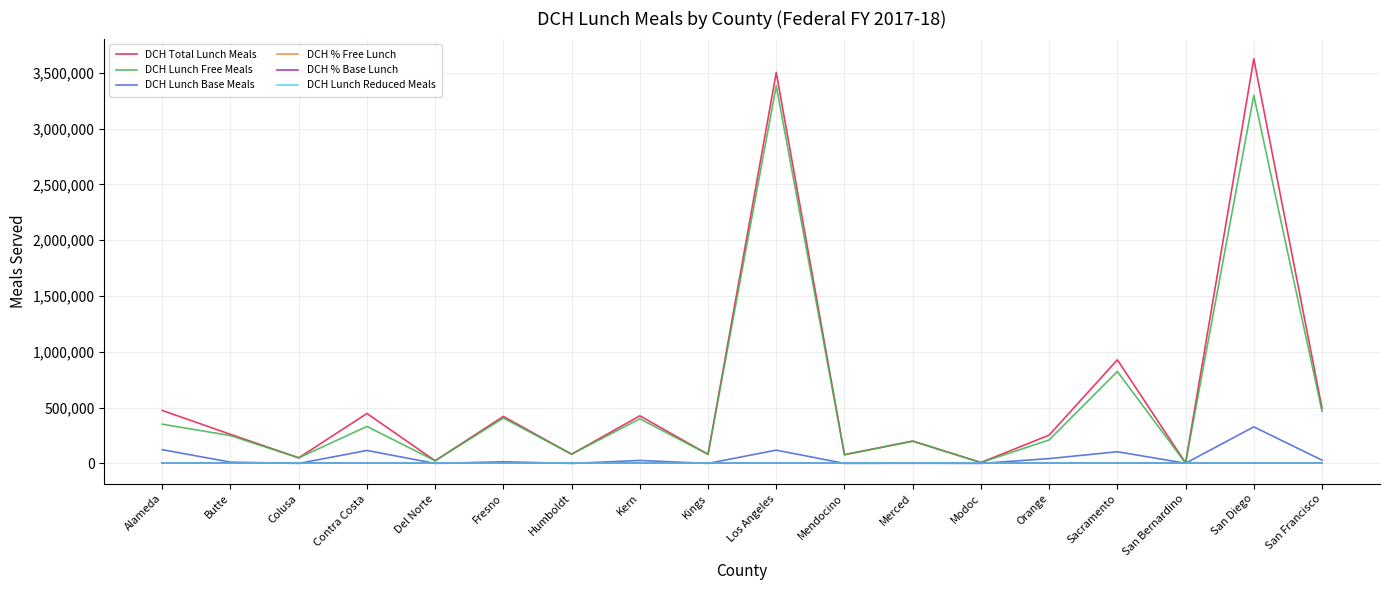

Between Kern and Kings, which series saw the biggest shift?

DCH Total Lunch Meals